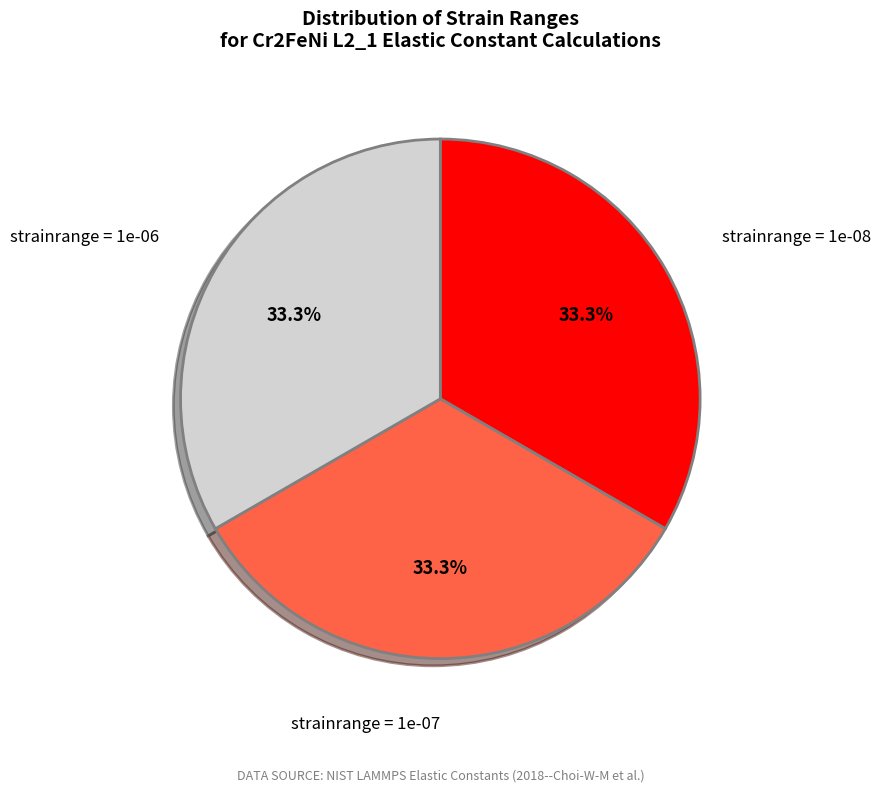

Does any single category account for the majority?

No